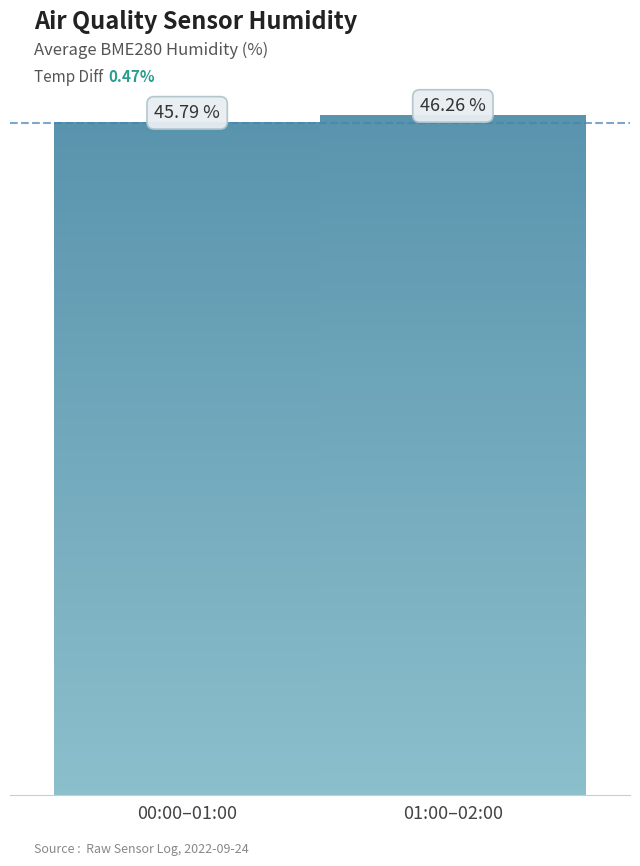

What is the label of the 1st bar from the left?

00:00-01:00